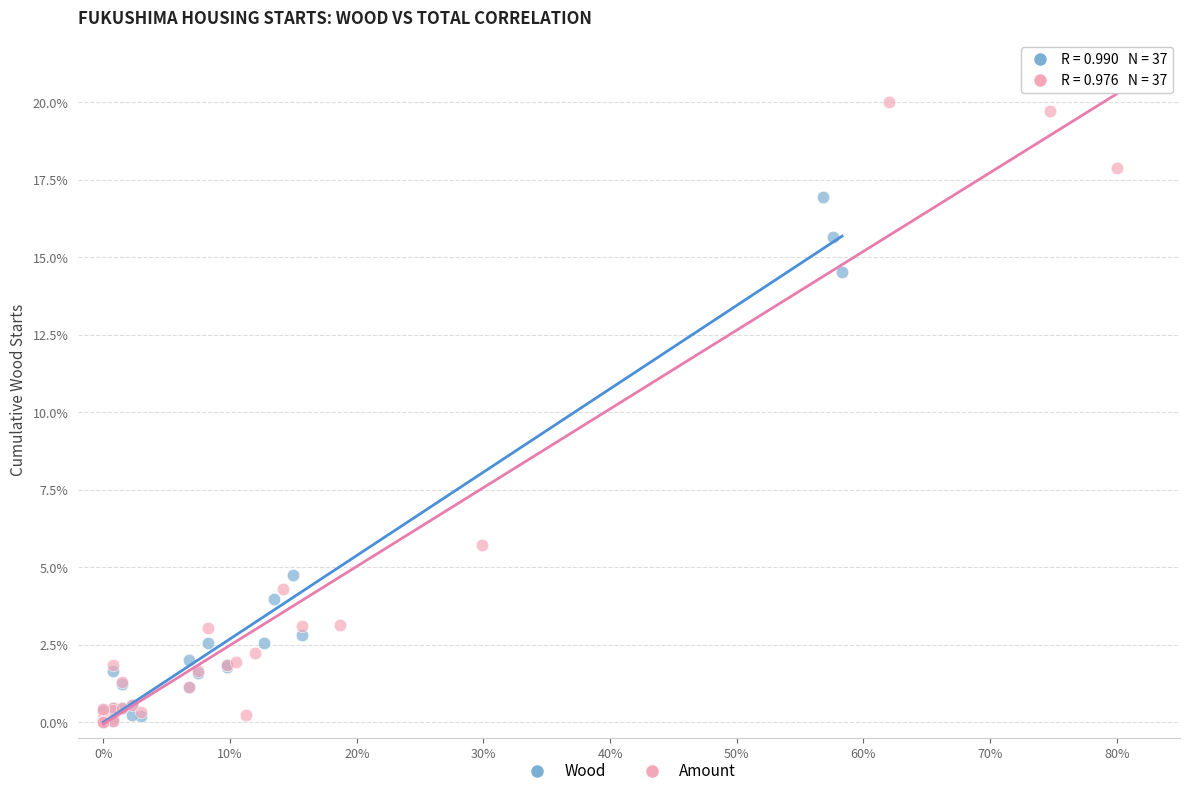

Which series contains the highest Y value?

Amount